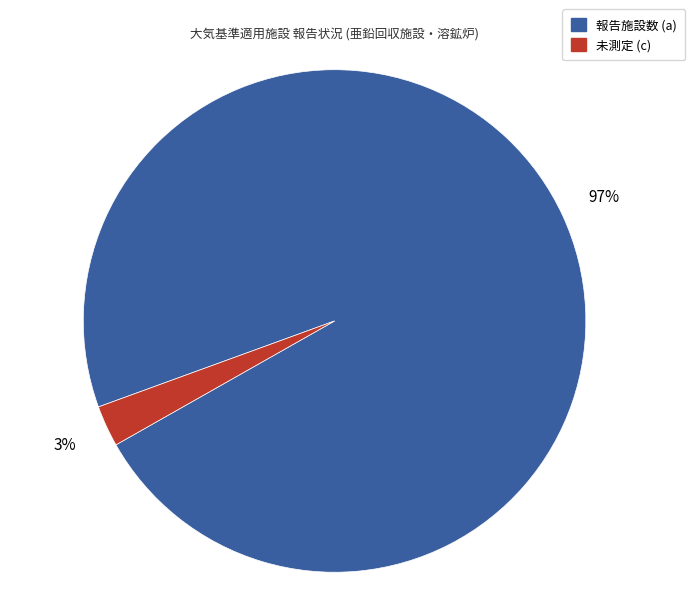

To the nearest percent, what is the average slice percentage?

50%